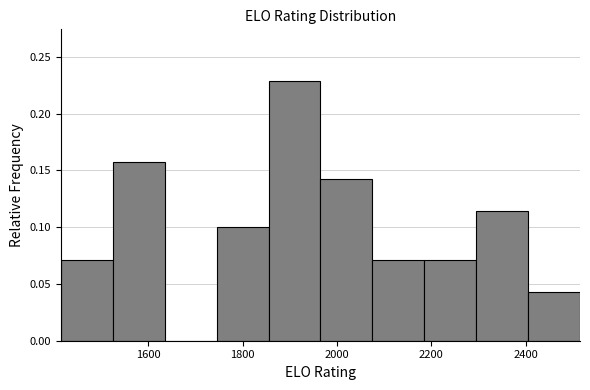

Over which range of the x-axis is the bar tallest?

1855 to 1965